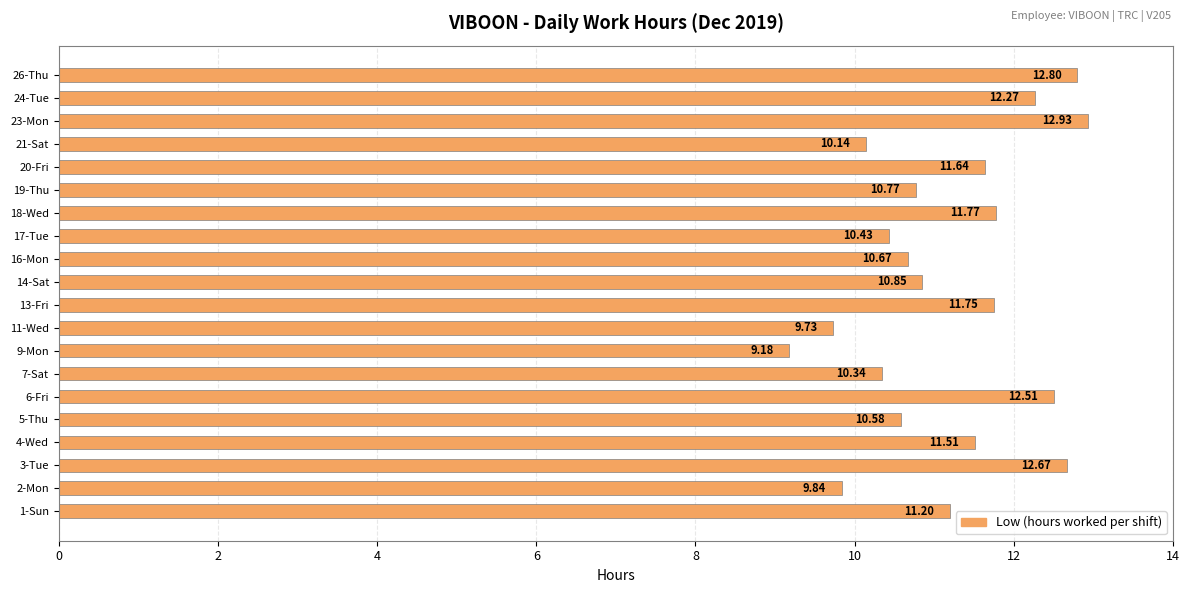

Which label corresponds to the smallest value in the chart?

9-Mon